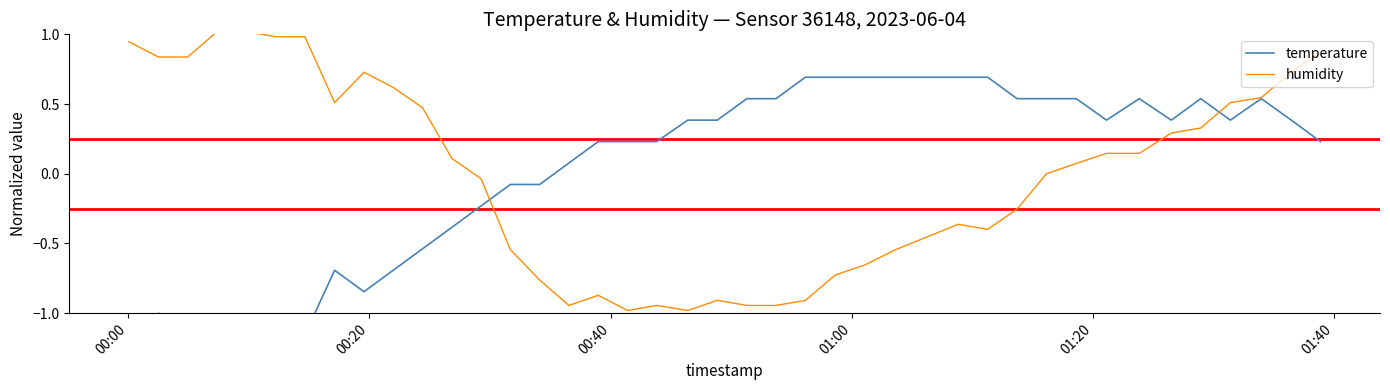

What is the lowest value of the humidity series?

-1.0